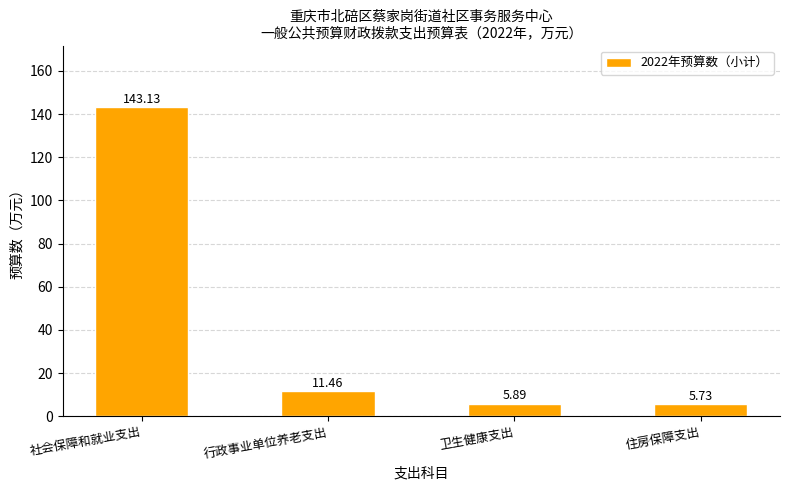

How many data points are less than 11?

2